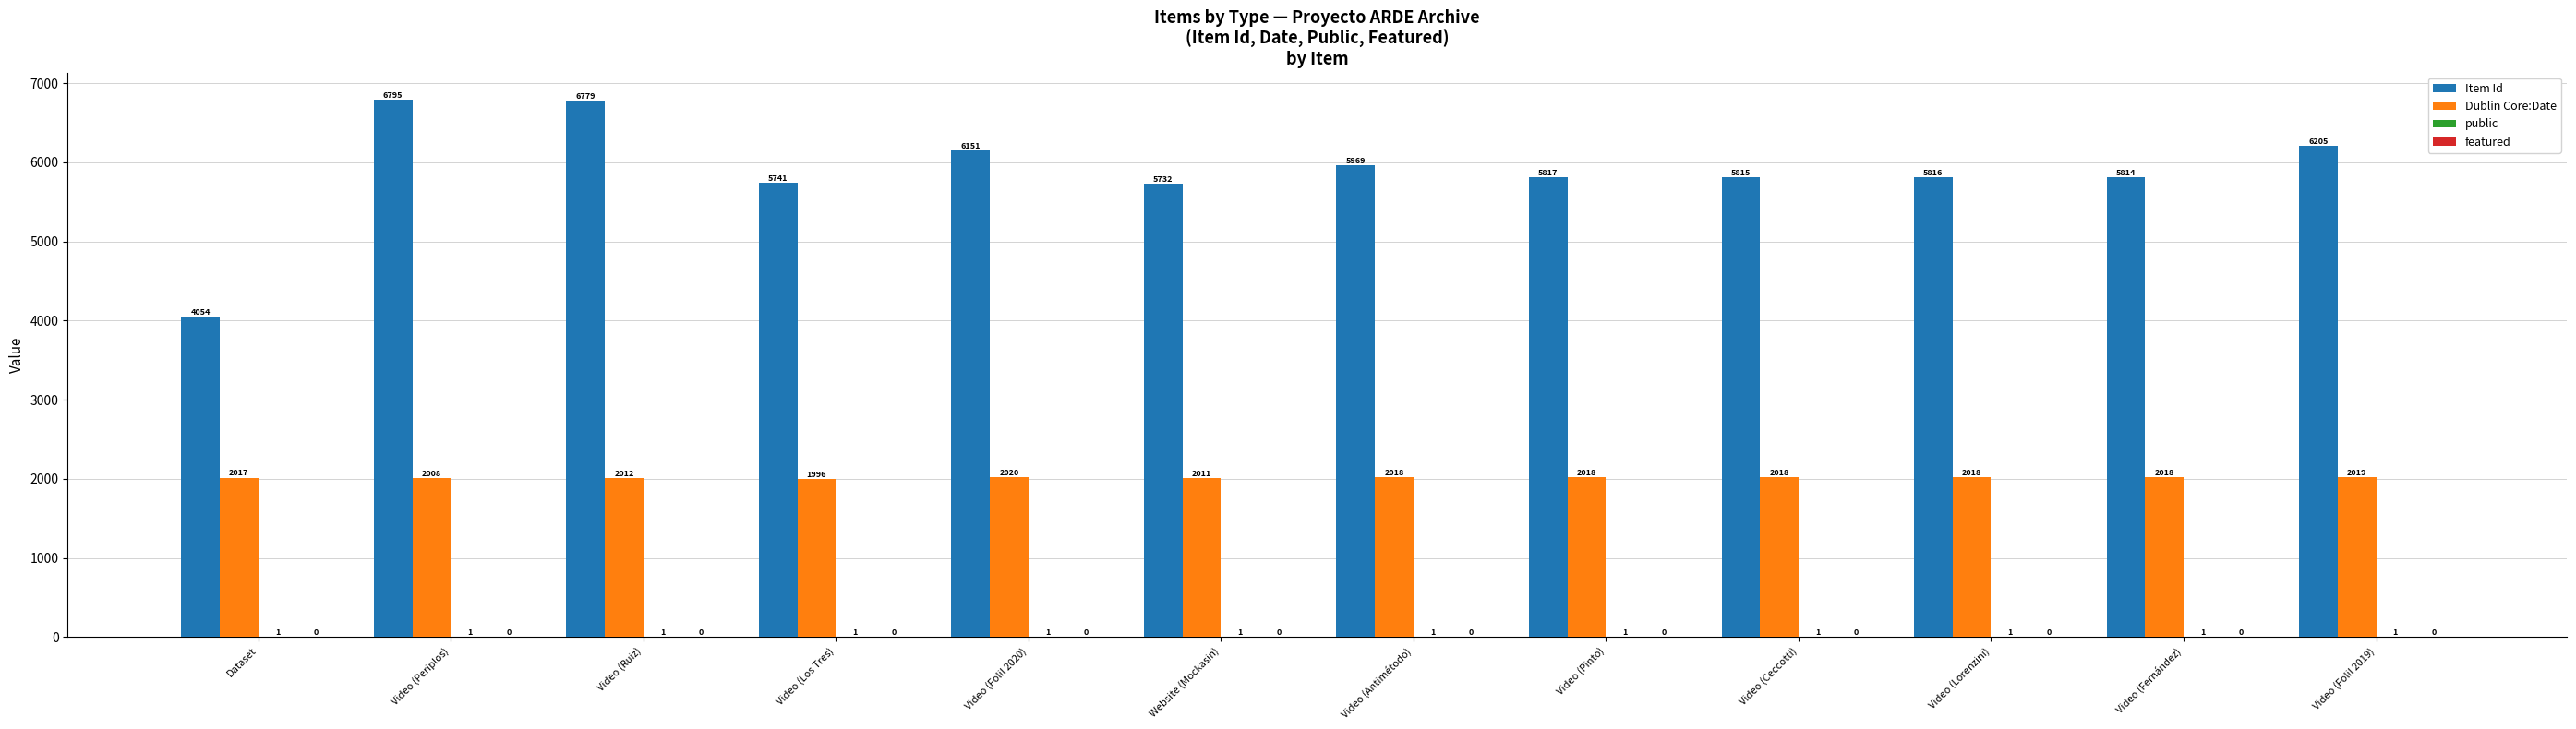

At which category is the sum across all series the highest?

Video (Periplos)